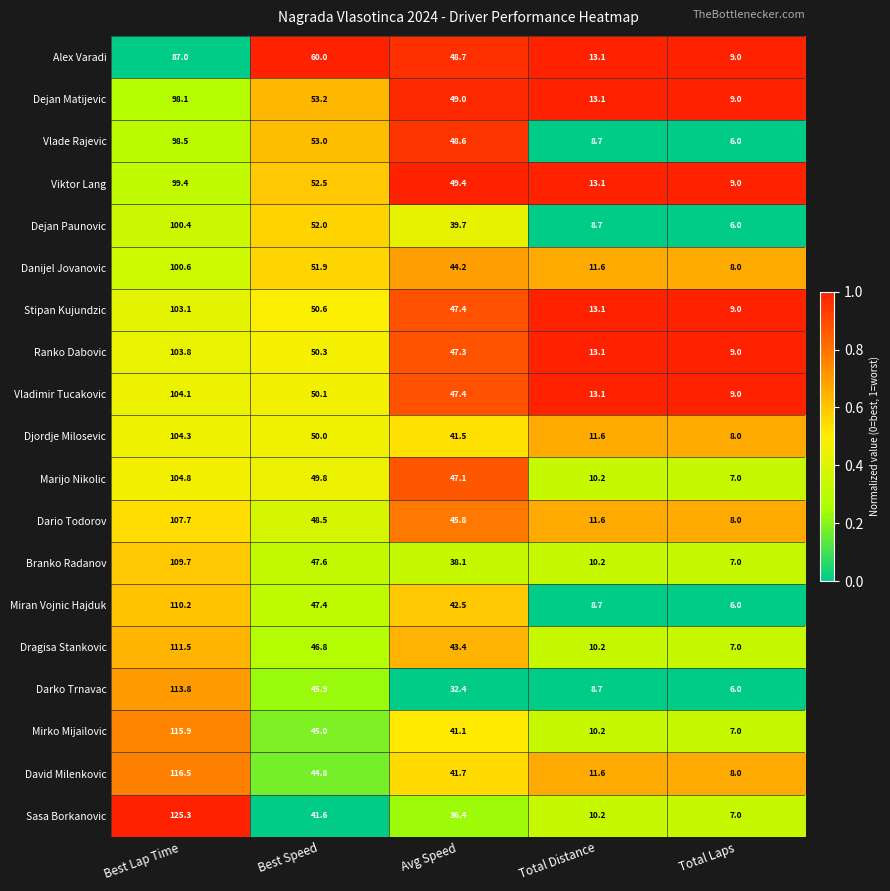

What is the difference between the second highest and second lowest values in the Dejan Paunovic series?

43.3